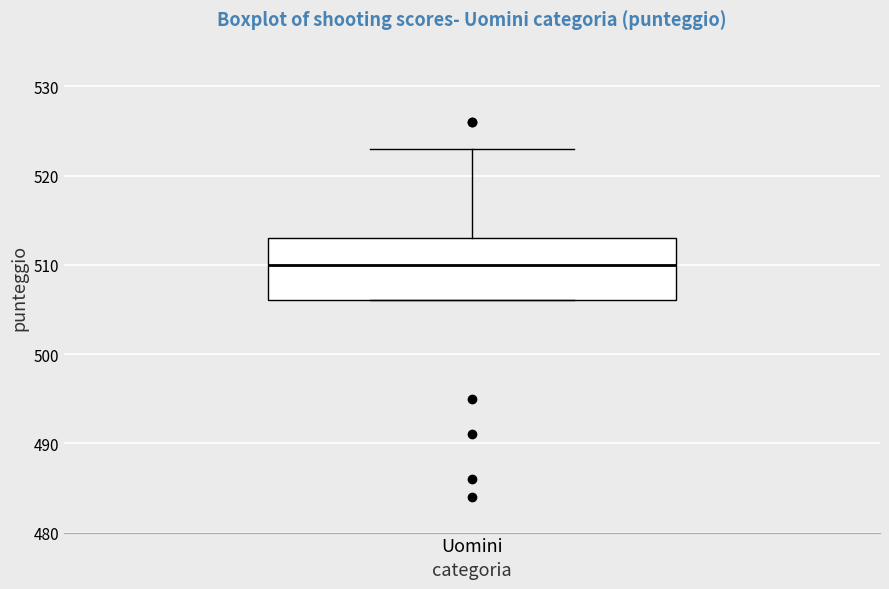

Where is the upper edge of the box for Uomini on the y-axis? The values are not printed on the chart, so give them approximately, as read against the axis.

513